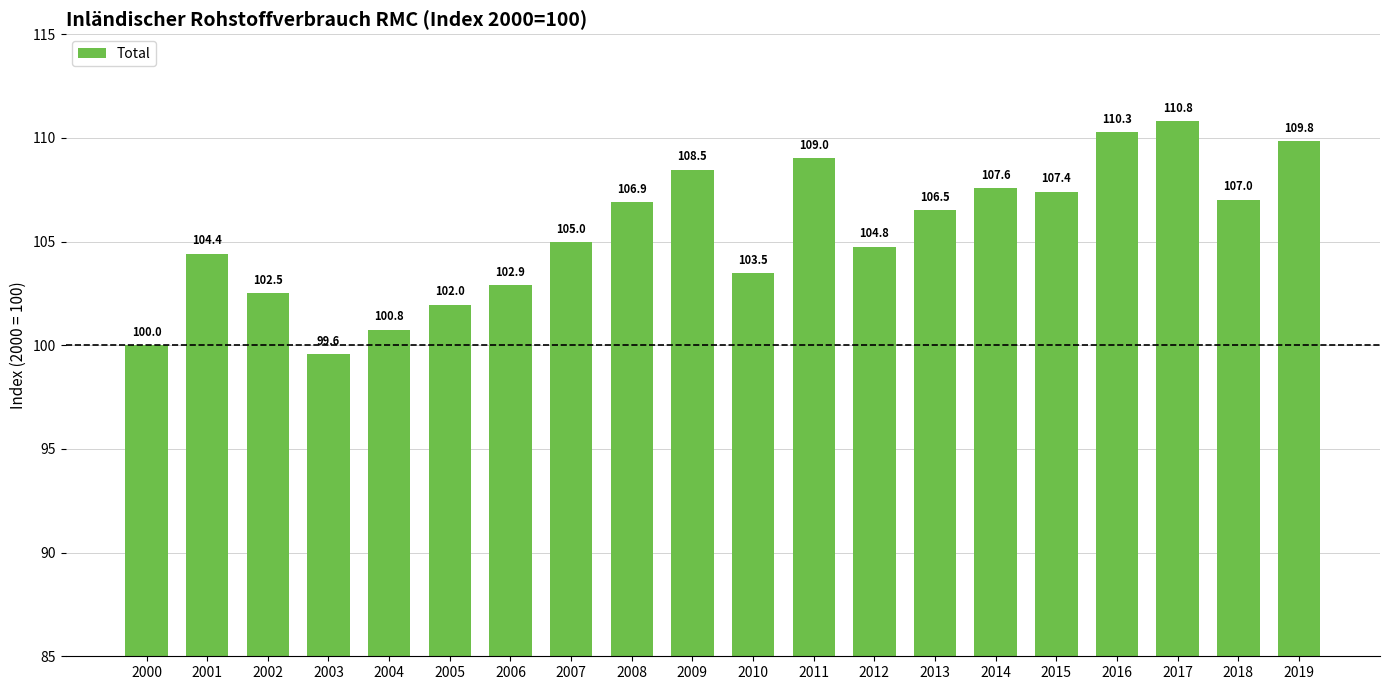

What value does the data have at 2004?

100.8